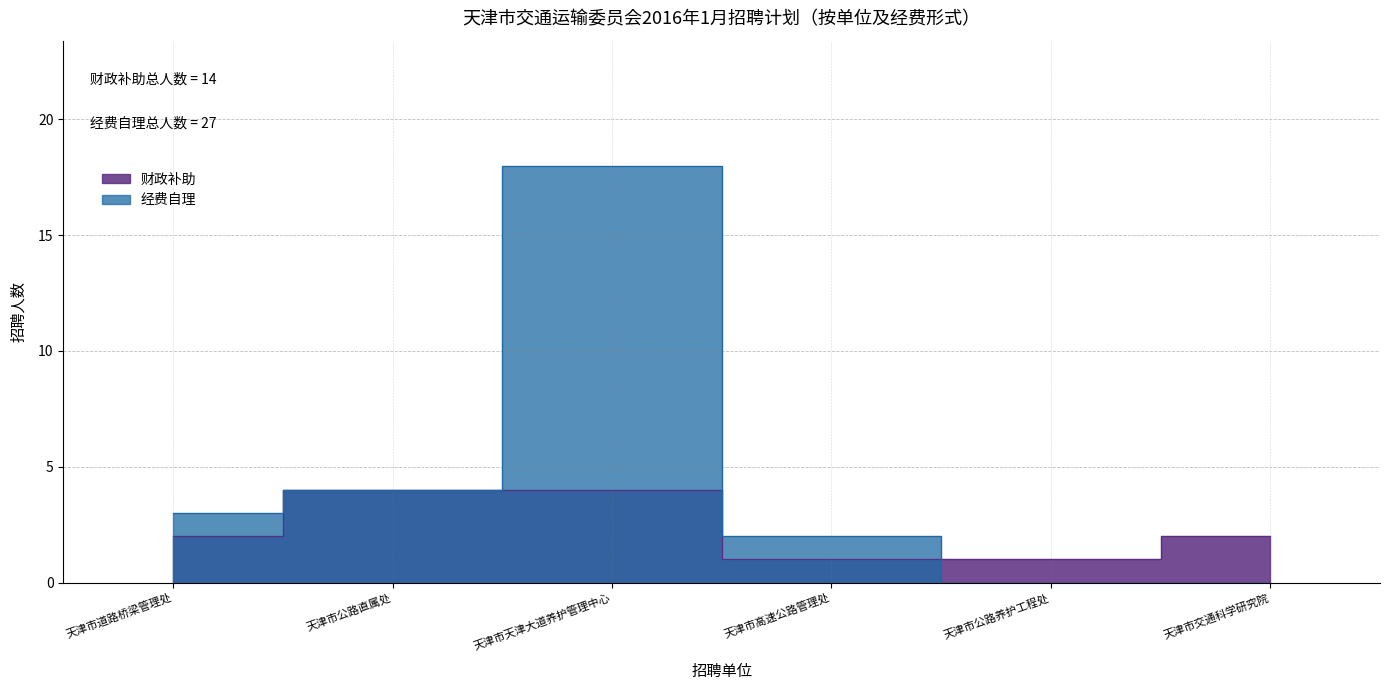

How many lines are shown in the chart?

2